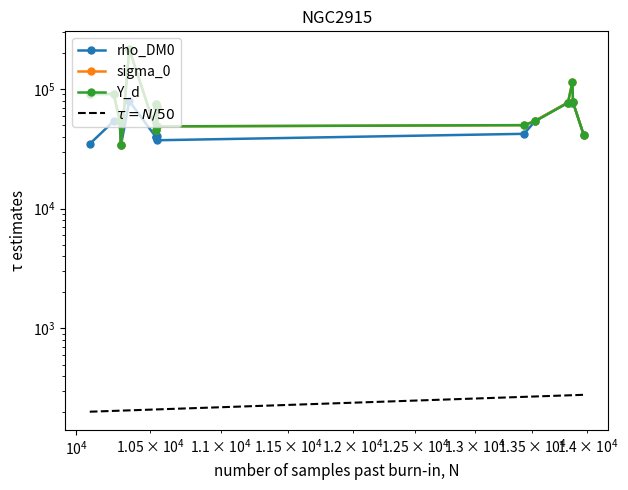

The Y_d series shows 77228.4 at 13867. True or false?

True